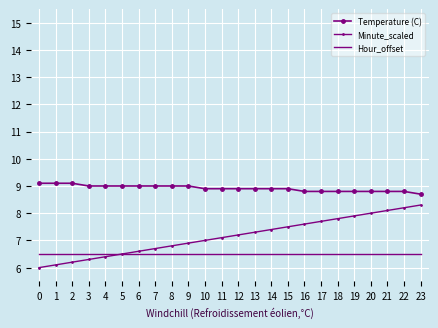

What is the sum of the Hour_offset values at 6 and 22?

13.0